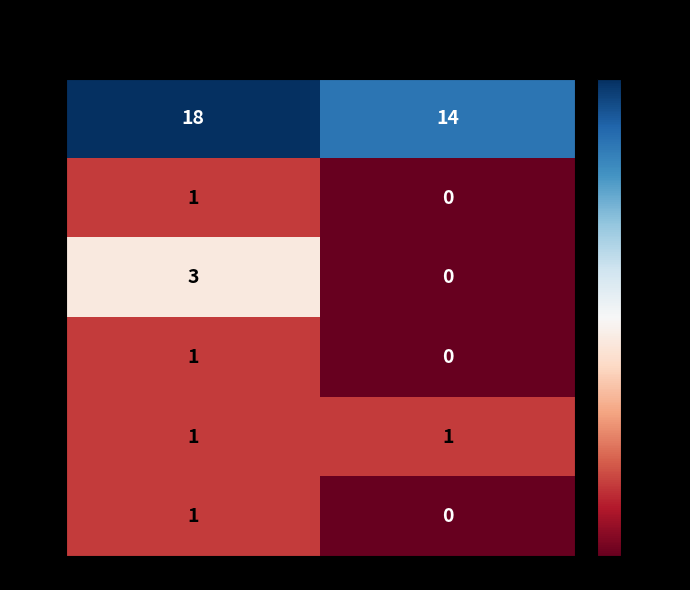

What is the spread (max minus min) of values at false?

14